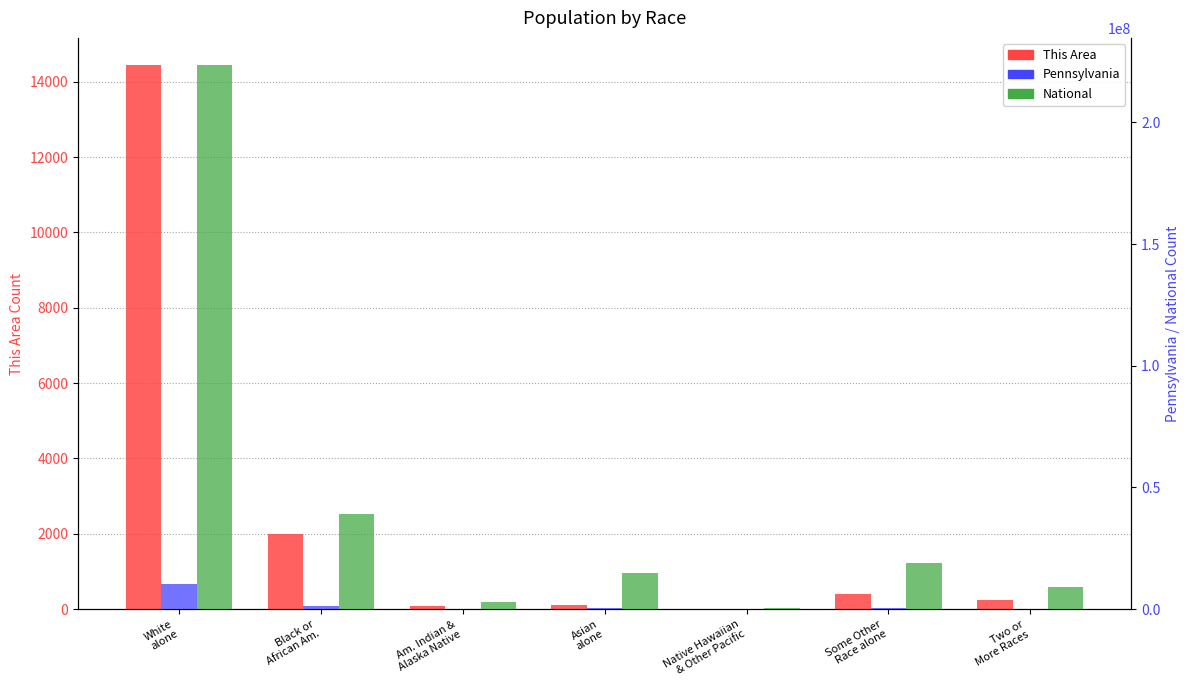

How many bars are there in each group?

3